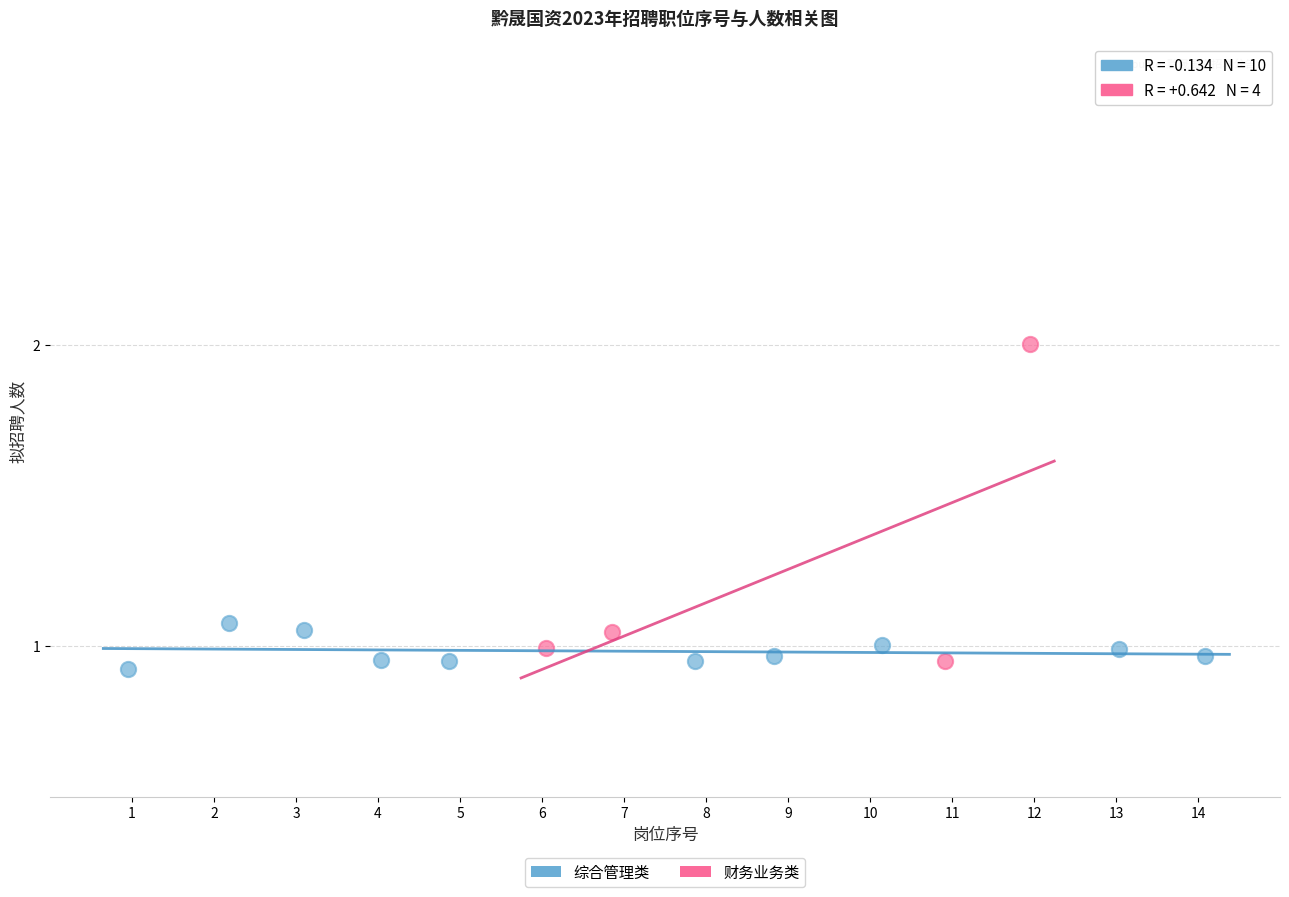

What are all the series names shown in the legend?

综合管理类, 财务业务类